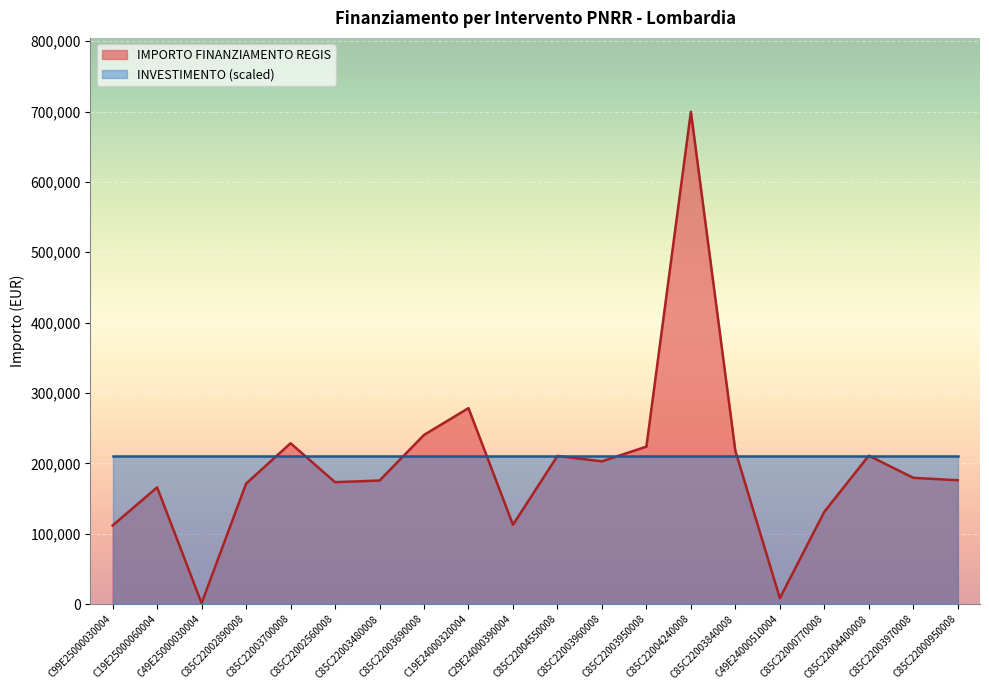

List the labels in order of value, smallest first.

C49E25000030004, C49E24000510004, C99E25000030004, C29E24000390004, C85C22000770008, C19E25000060004, C85C22002890008, C85C22002560008, C85C22003480008, C85C22000950008, C85C22003970008, C85C22003960008, C85C22004550008, C85C22004400008, C85C22003840008, C85C22003950008, C85C22003700008, C85C22003690008, C19E24000320004, C85C22004240008